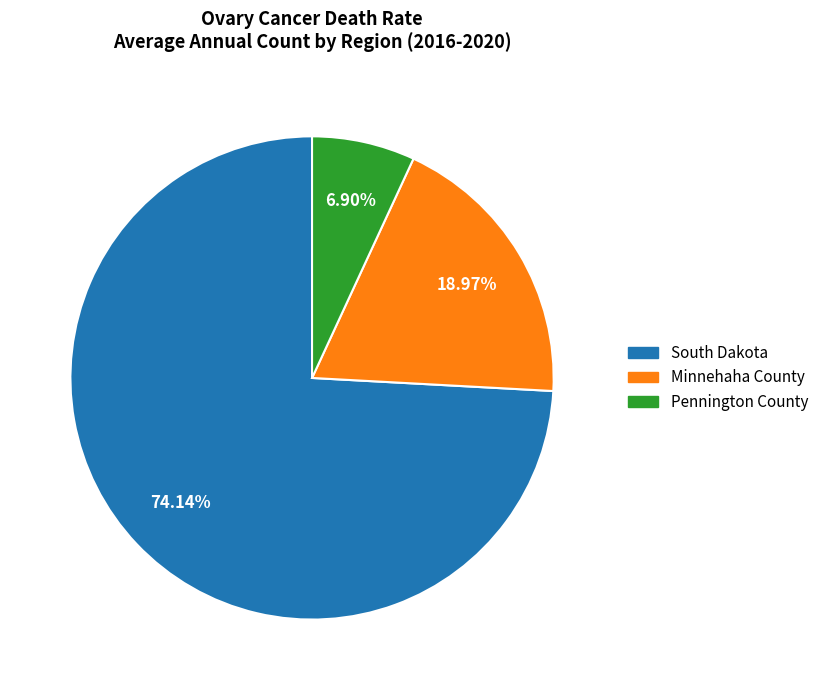

How many segments does this pie chart have?

3